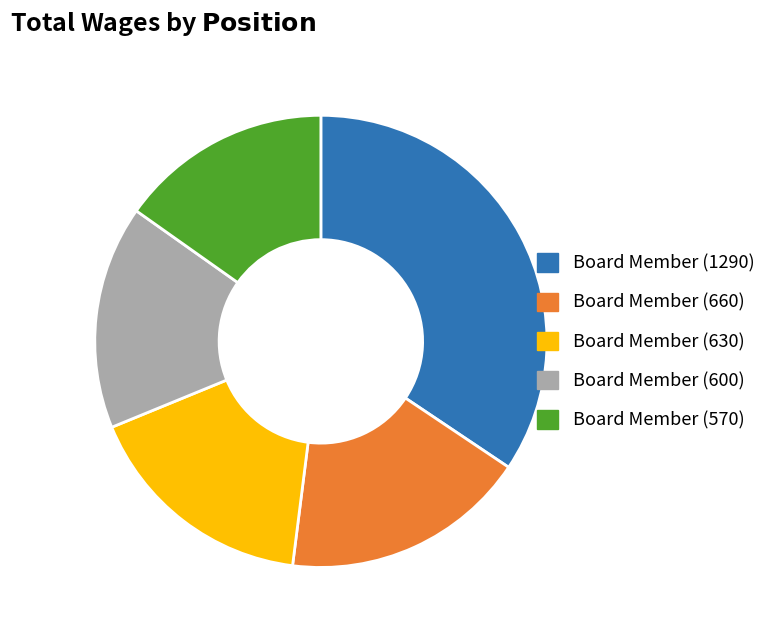

Is there any slice that represents more than half of the pie?

No